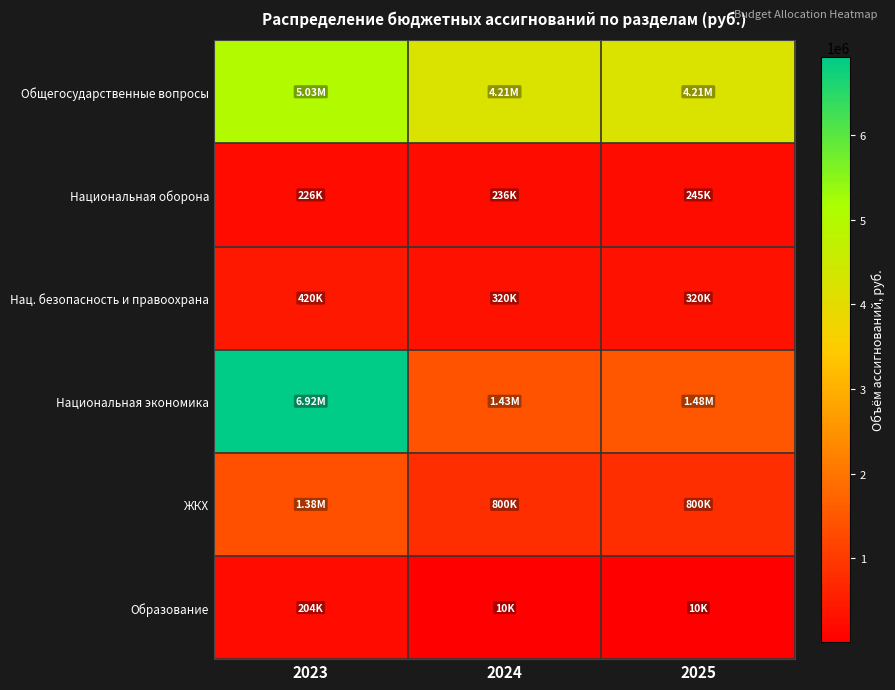

What is the minimum value shown in the chart?

10000.0